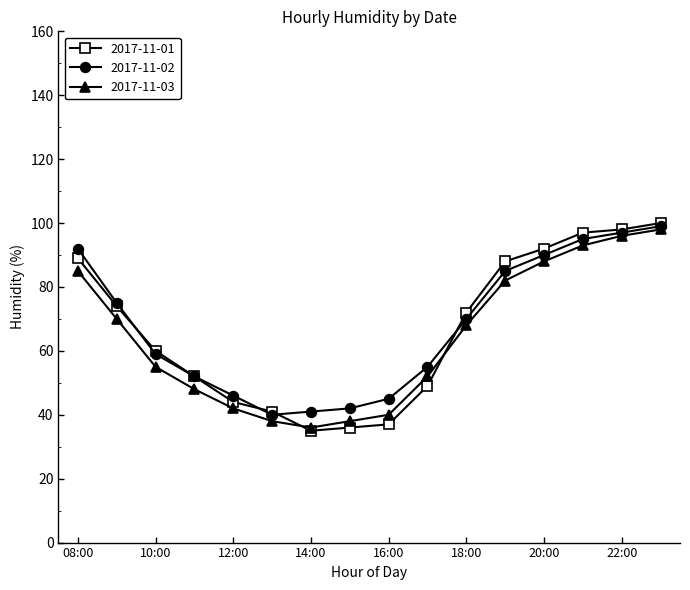

What is the minimum value for 2017-11-03?

36